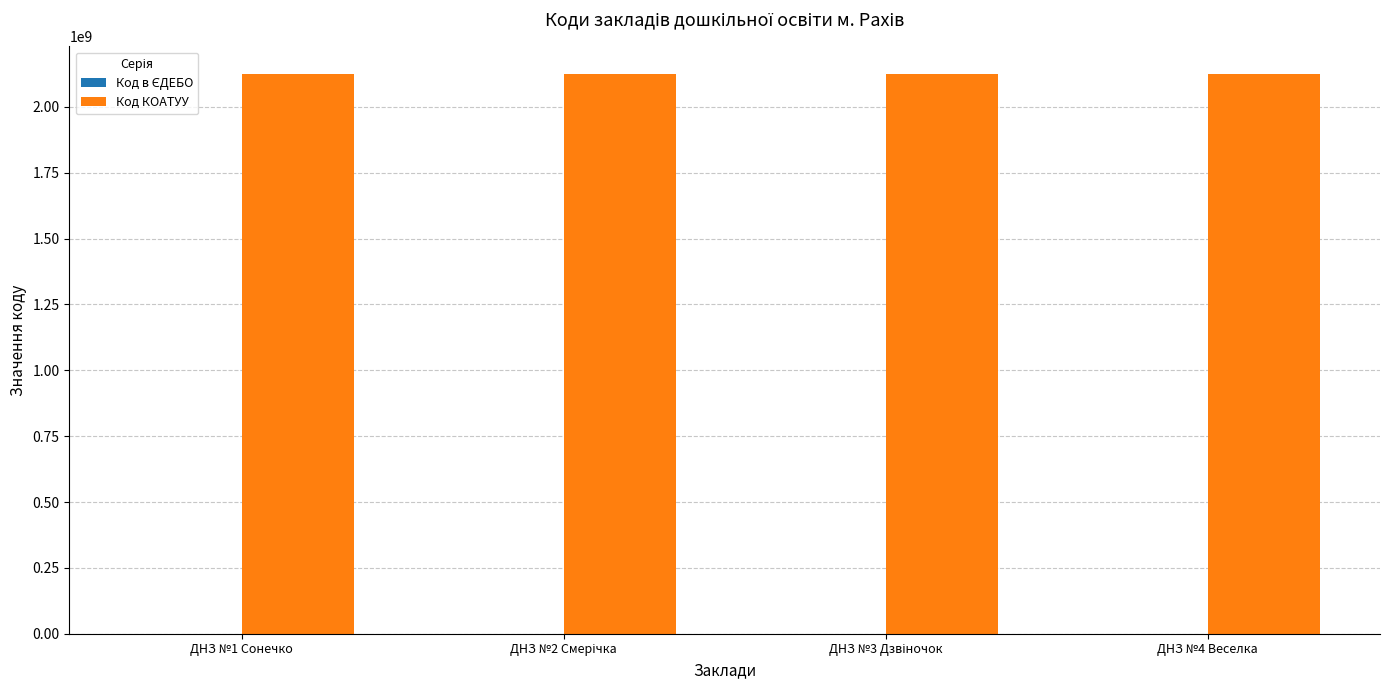

What is the highest value of the Код КОАТУУ series?

2123610100